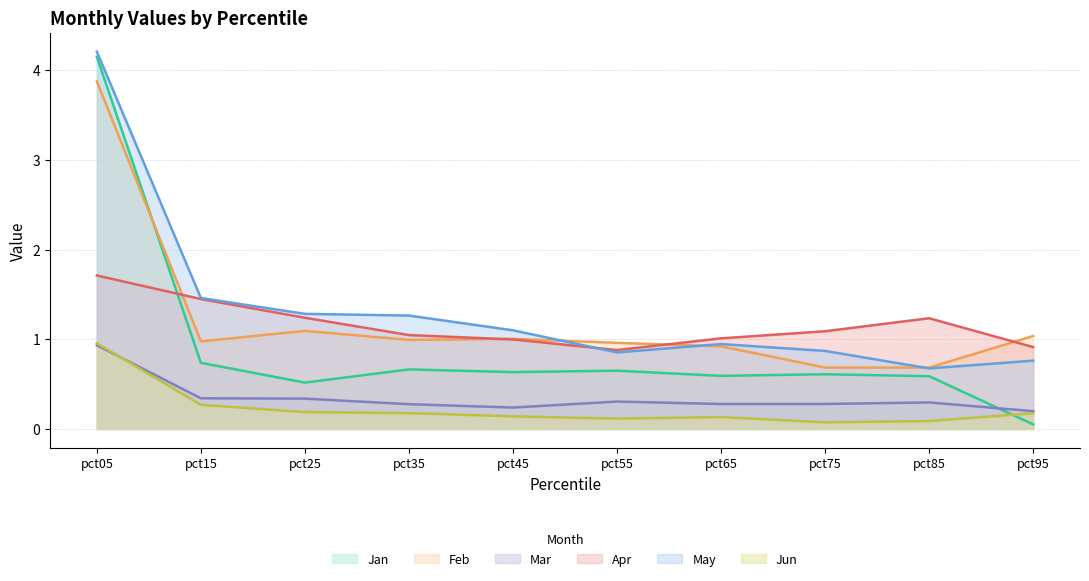

Reading left to right, extract all data points from this chart.

Jan: 4.2	0.7	0.5	0.7	0.6	0.6	0.6	0.6	0.6	0.1
Feb: 3.9	1.0	1.1	1.0	1.0	1.0	0.9	0.7	0.7	1.0
Mar: 0.9	0.3	0.3	0.3	0.2	0.3	0.3	0.3	0.3	0.2
Apr: 1.7	1.4	1.2	1.0	1.0	0.9	1.0	1.1	1.2	0.9
May: 4.2	1.5	1.3	1.3	1.1	0.9	0.9	0.9	0.7	0.8
Jun: 1.0	0.3	0.2	0.2	0.1	0.1	0.1	0.1	0.1	0.2